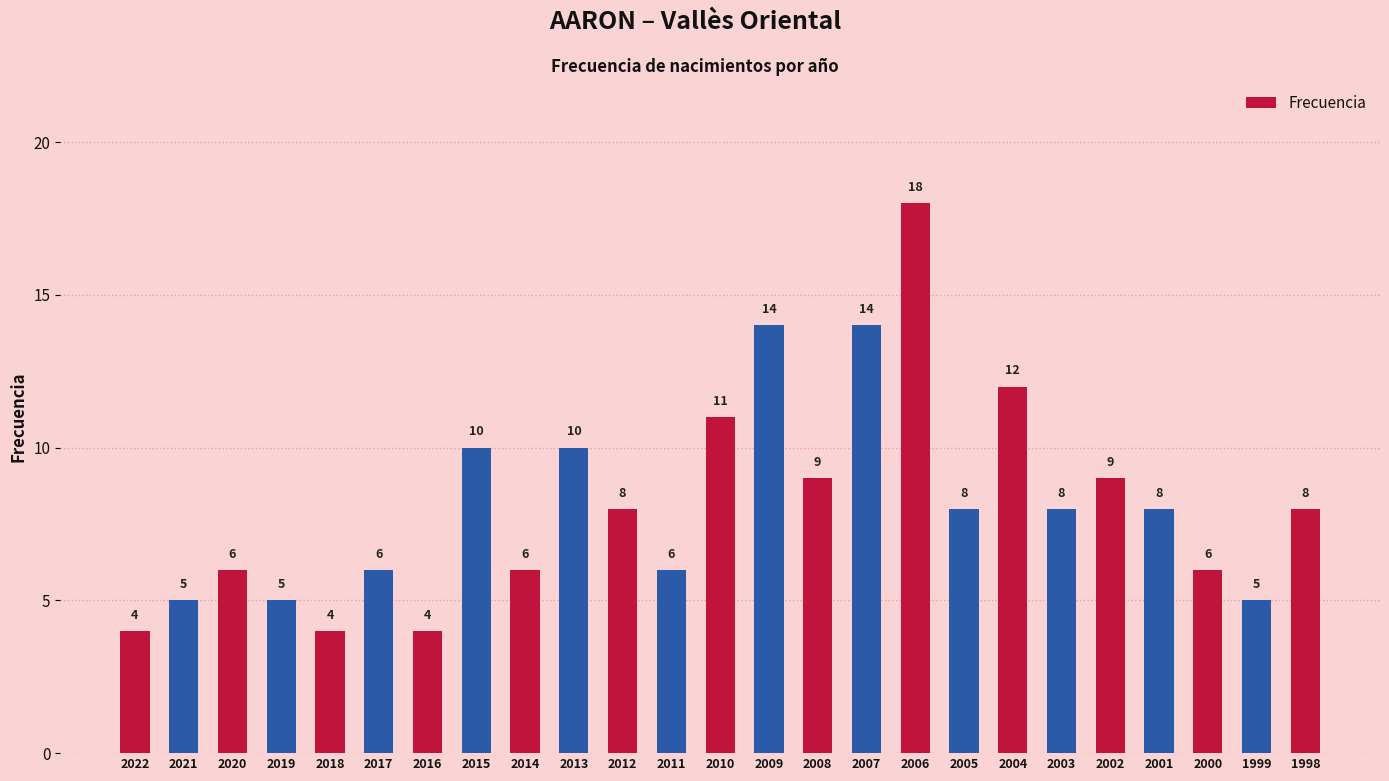

The chart shows a value of 2 at 2020. True or false?

False